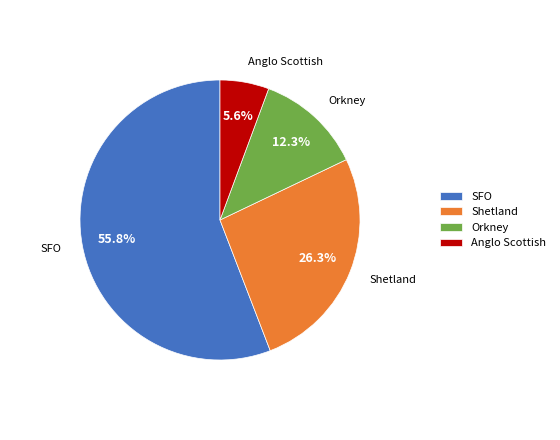

What percentage do Orkney and SFO together represent?

68.1%